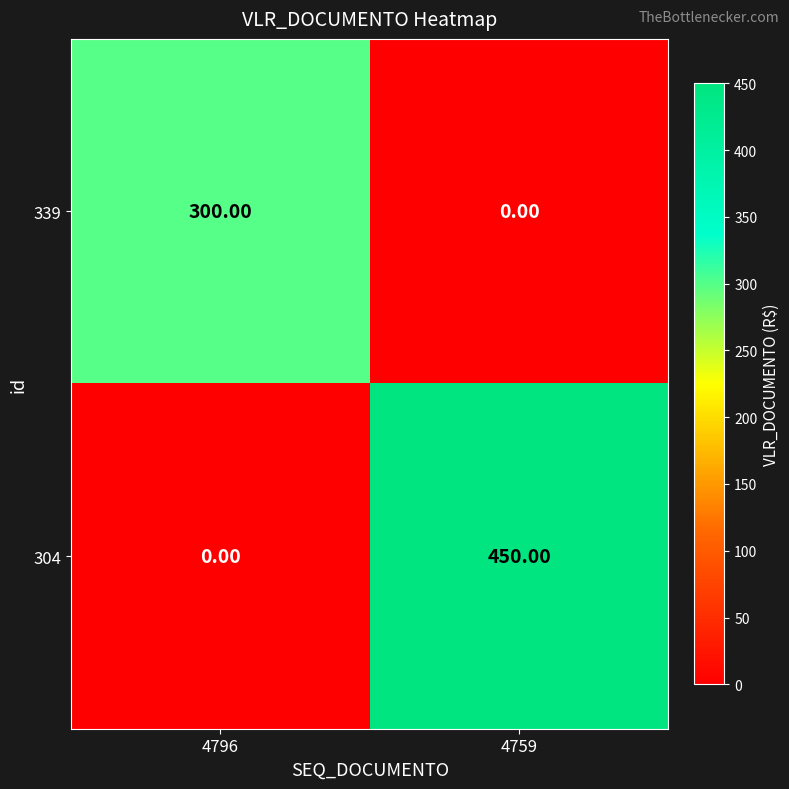

What is the total value across all series at 4759?

450